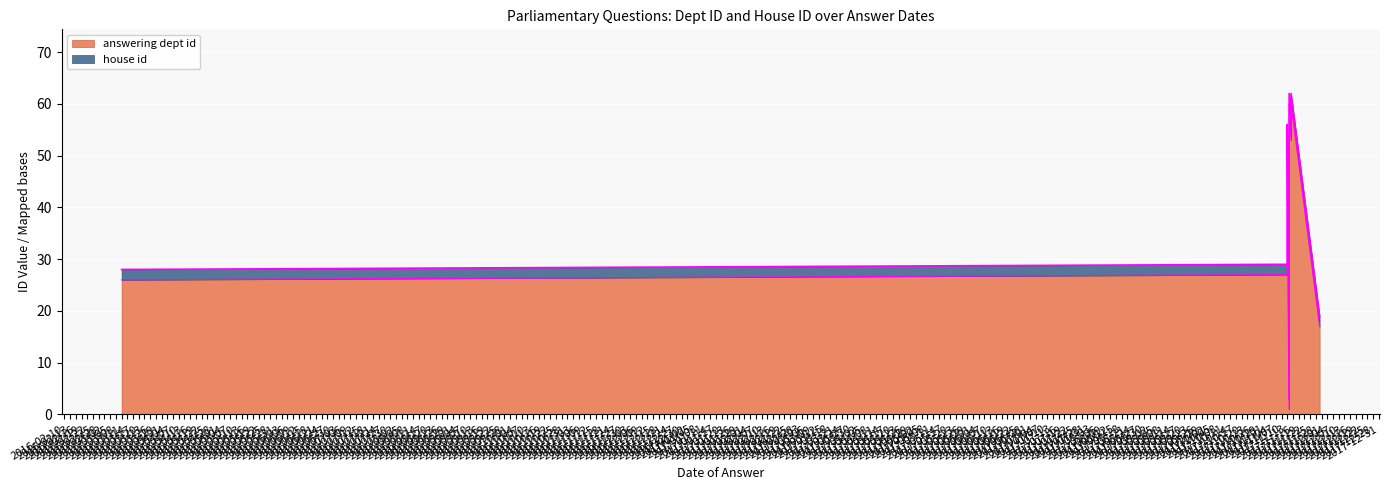

What are all the series names shown in the legend?

answering dept id, house id